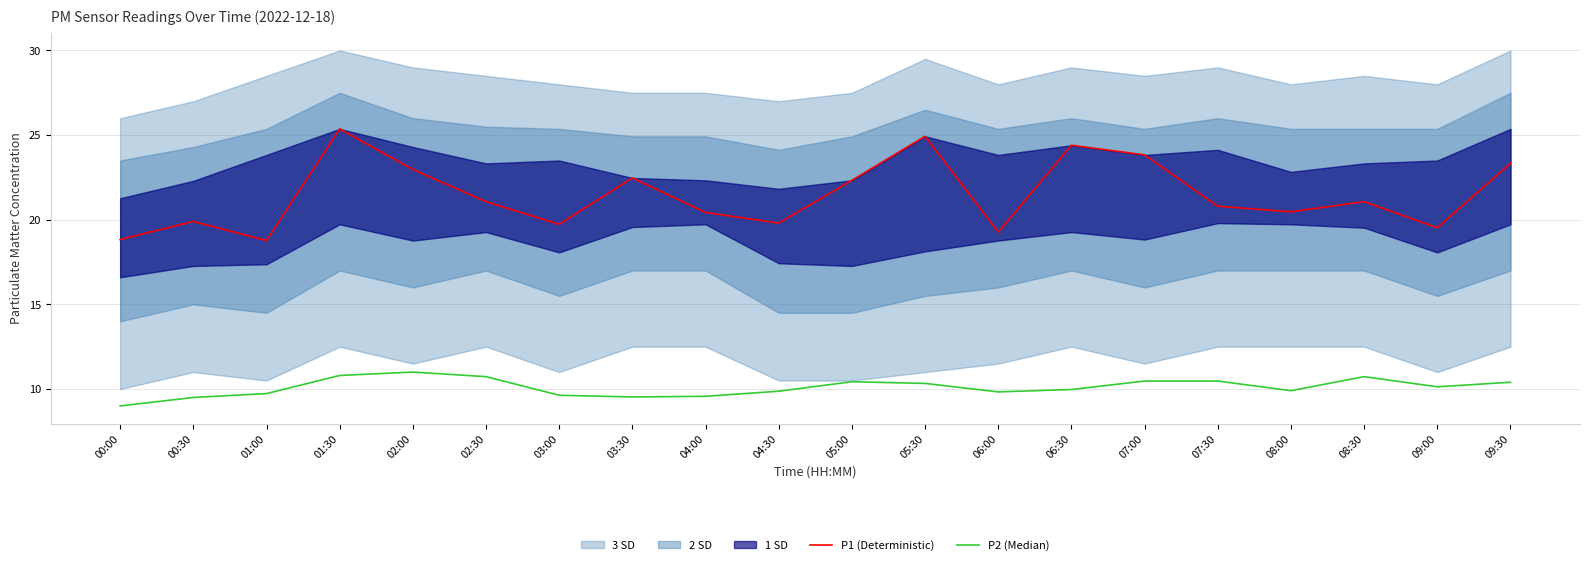

At which label does P2 (Median) first exceed 10?

01:30